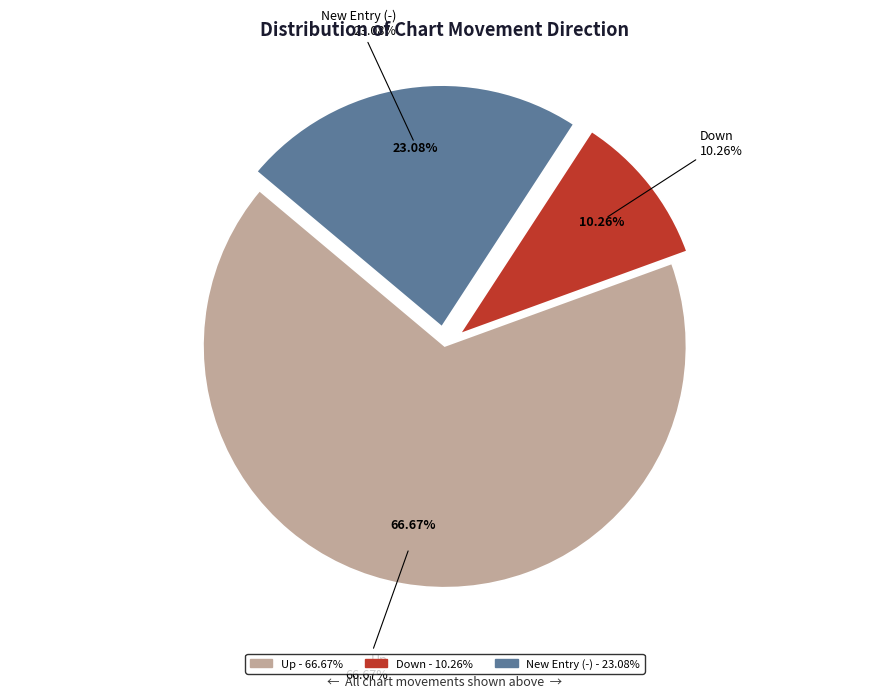

True or false: - accounts for 17% of the total.

False